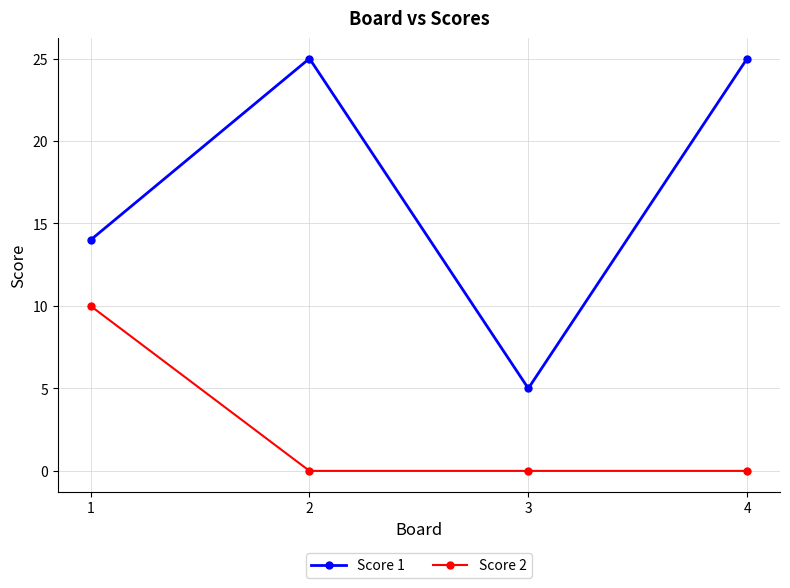

Is the value of Score 2 at 4 greater than the value of Score 1 at 4?

No